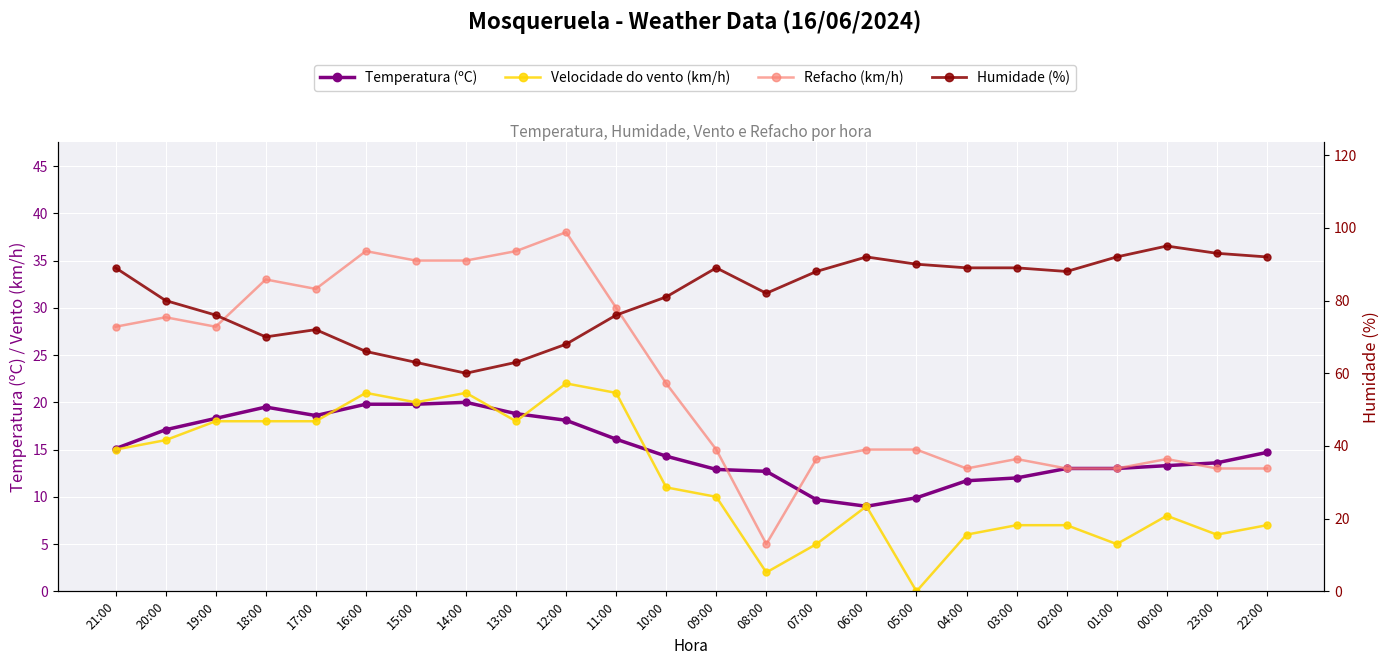

What is the value of the Temperatura (ºC) point at the 6th from the left?

19.8